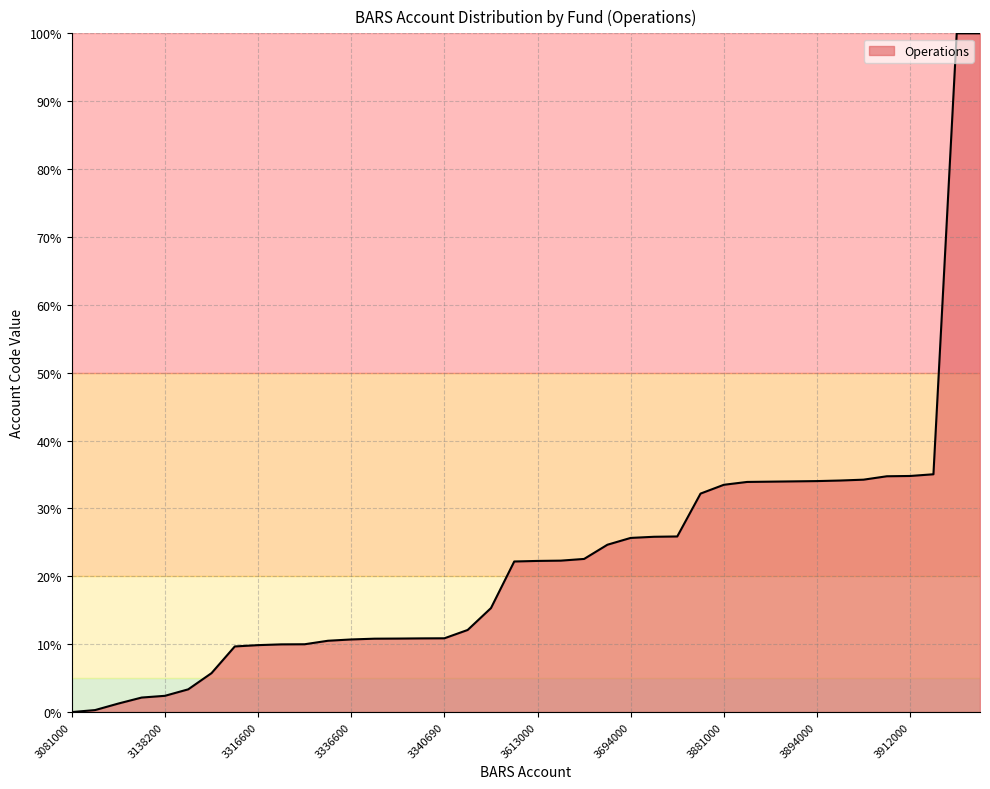

Count the number of categories in the chart.

40